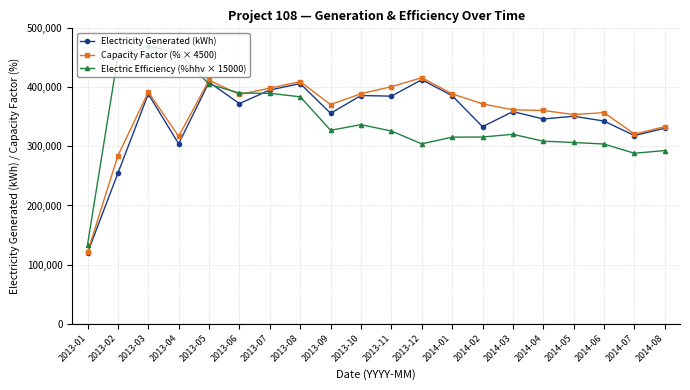

How many categories are shown in the chart?

20